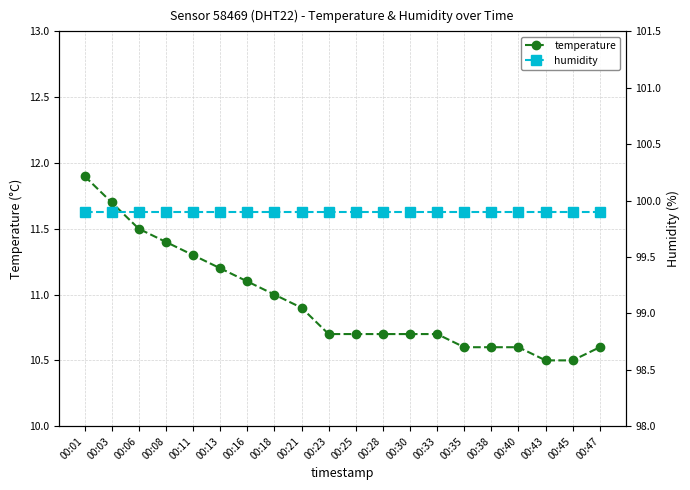

What is the value of the temperature point at the 19th from the left?

10.5